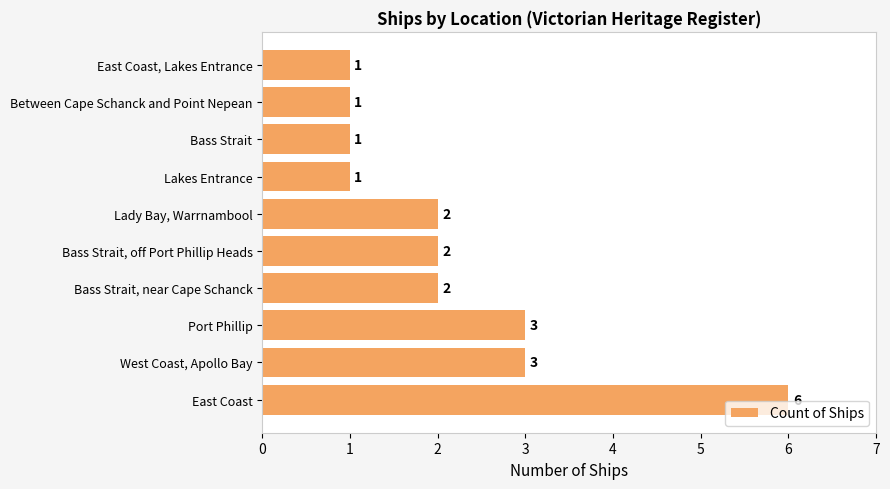

The chart shows a value of 1 at Bass Strait. True or false?

True